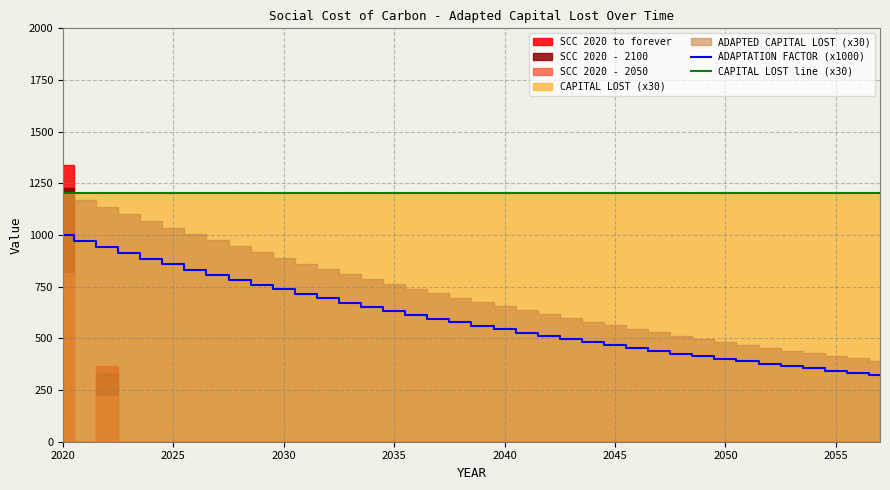

What is the minimum value for ADAPTATION FACTOR (x1000)?

324.0